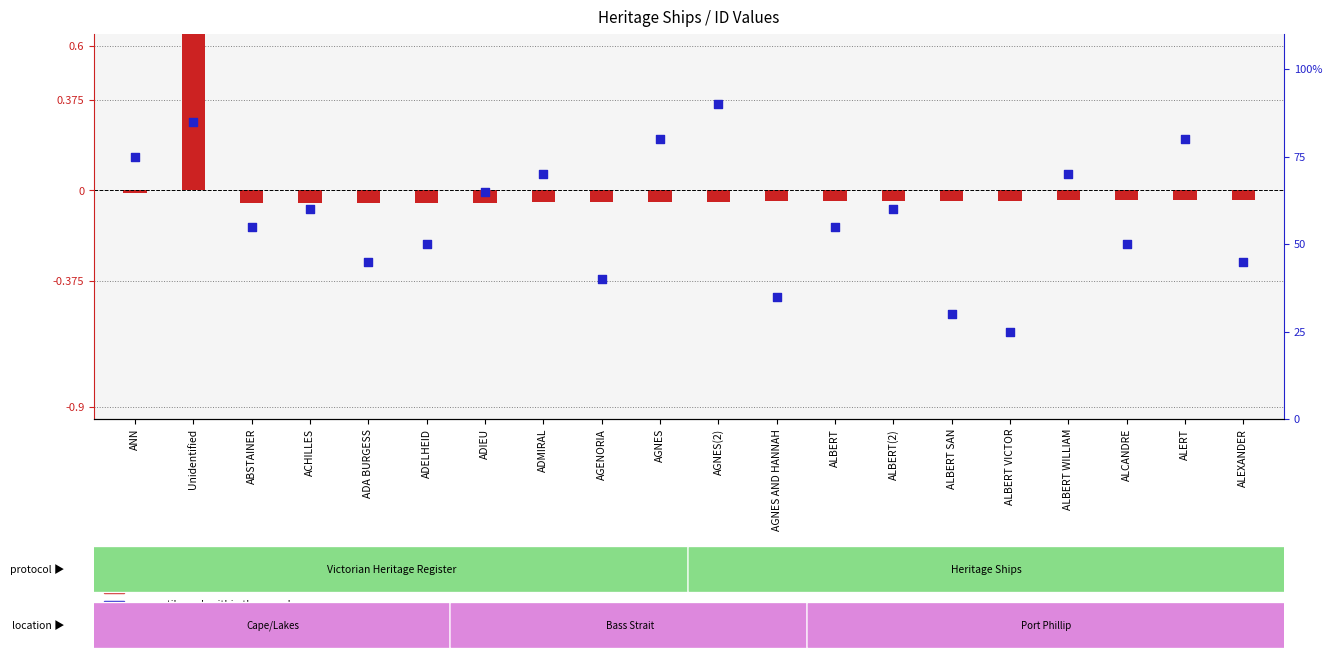

Is the value of transformed count at ALCANDRE greater than the value of percentile rank within the sample at ADA BURGESS?

No